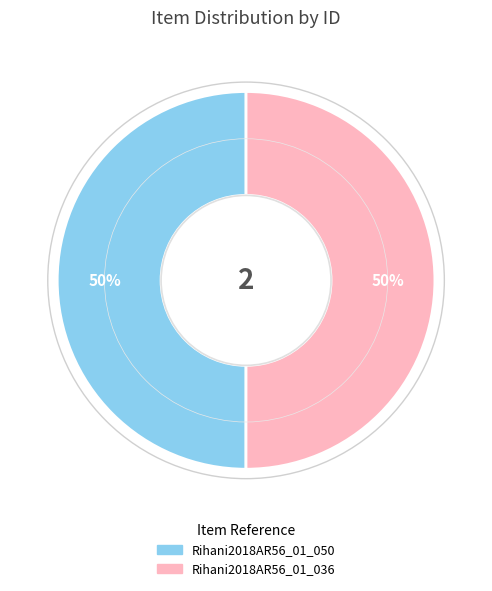

To the nearest percent, what is the average slice percentage?

50%